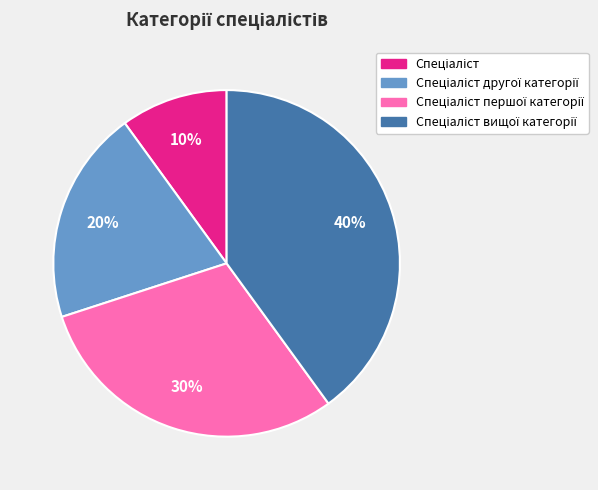

How many slices are in this pie chart?

4